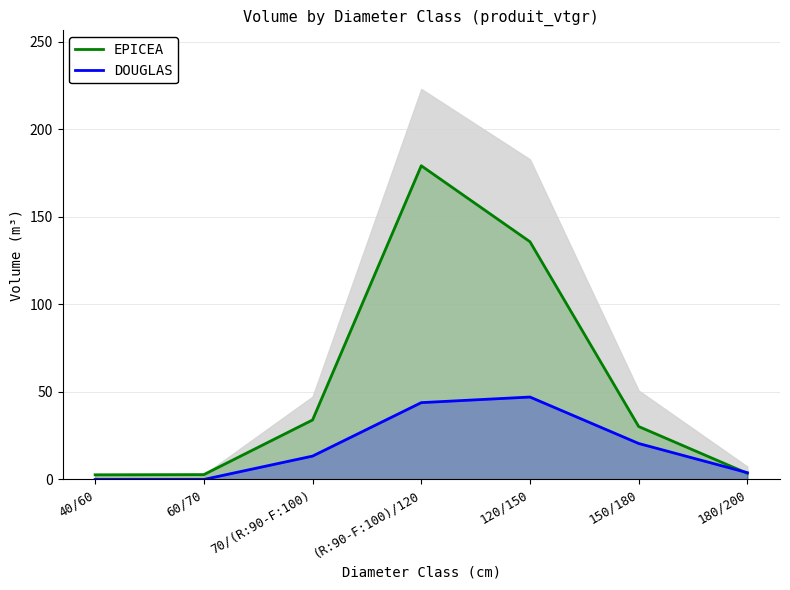

At 180/200, list the series in order from smallest to largest.

EPICEA, DOUGLAS